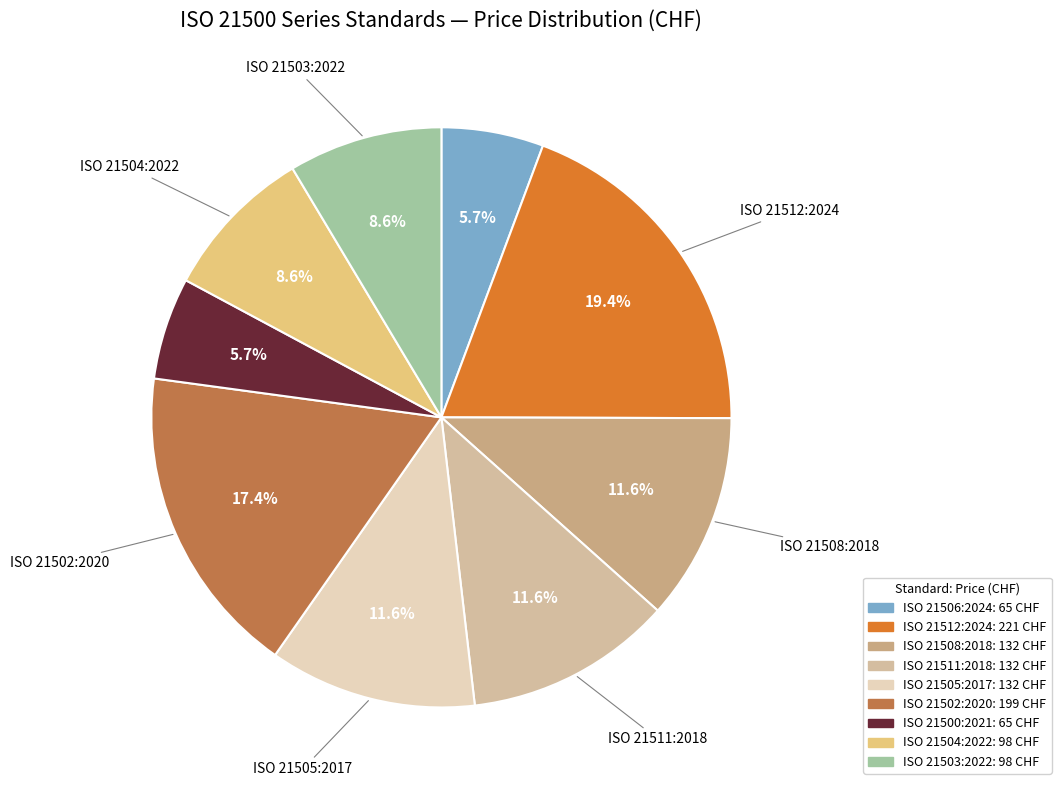

Do ISO 21506:2024 and ISO 21503:2022 together represent more than half of the pie?

No